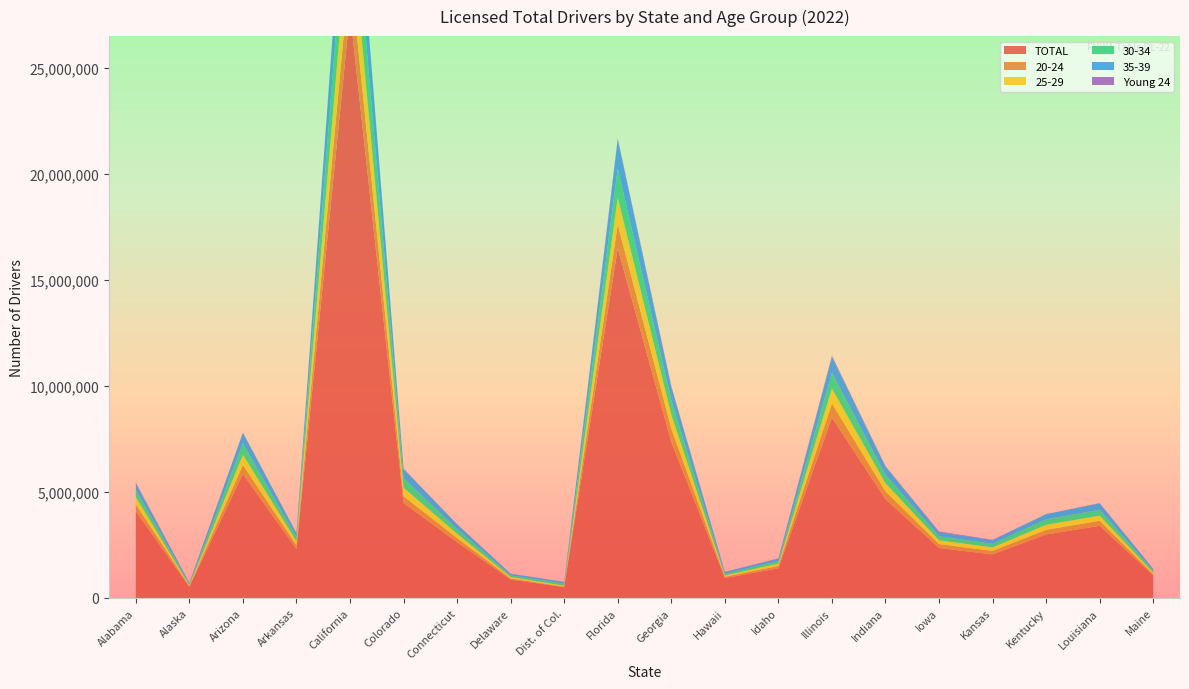

Reading right to left, extract all data points from this chart.

TOTAL: Maine=1060459	Louisiana=3401947	Kentucky=2993550	Kansas=2052473	Iowa=2354046	Indiana=4653808	Illinois=8509418	Idaho=1392644	Hawaii=937076	Georgia=7360699	Florida=16495556	Dist. of Col.=510985	Delaware=862122	Connecticut=2628775	Colorado=4477447	California=27632103	Arkansas=2306921	Arizona=5847660	Alaska=521220	Alabama=4087885
20-24: Maine=64946	Louisiana=236042	Kentucky=218141	Kansas=165112	Iowa=185046	Indiana=371588	Illinois=661931	Idaho=114974	Hawaii=57465	Georgia=628333	Florida=1118734	Dist. of Col.=12613	Delaware=62018	Connecticut=190131	Colorado=320142	California=2114010	Arkansas=176486	Arizona=419744	Alaska=38407	Alabama=328895
25-29: Maine=75590	Louisiana=245236	Kentucky=240284	Kansas=166825	Iowa=183025	Indiana=385723	Illinois=701227	Idaho=113015	Hawaii=65875	Georgia=659503	Florida=1265033	Dist. of Col.=54059	Delaware=68195	Connecticut=209566	Colorado=404949	California=2570103	Arkansas=191061	Arizona=489020	Alaska=46137	Alabama=340500
30-34: Maine=84738	Louisiana=276827	Kentucky=254815	Kansas=168243	Iowa=189972	Indiana=399502	Illinois=742203	Idaho=116916	Hawaii=81848	Georgia=678190	Florida=1382453	Dist. of Col.=93043	Delaware=75341	Connecticut=221863	Colorado=452136	California=2802846	Arkansas=193905	Arizona=526387	Alaska=54842	Alabama=330019
35-39: Maine=83797	Louisiana=298631	Kentucky=246708	Kansas=169291	Iowa=187530	Indiana=384335	Illinois=744475	Idaho=115871	Hawaii=83605	Georgia=631833	Florida=1350352	Dist. of Col.=85748	Delaware=69815	Connecticut=219324	Colorado=421193	California=2672878	Arkansas=186458	Arizona=505704	Alaska=54236	Alabama=306500
Young_24: Maine=4463	Louisiana=12942	Kentucky=38	Kansas=19033	Iowa=33427	Indiana=20804	Illinois=58850	Idaho=13382	Hawaii=1710	Georgia=36054	Florida=59164	Dist. of Col.=0	Delaware=7778	Connecticut=8071	Colorado=20058	California=63631	Arkansas=5759	Arizona=10077	Alaska=3030	Alabama=46466